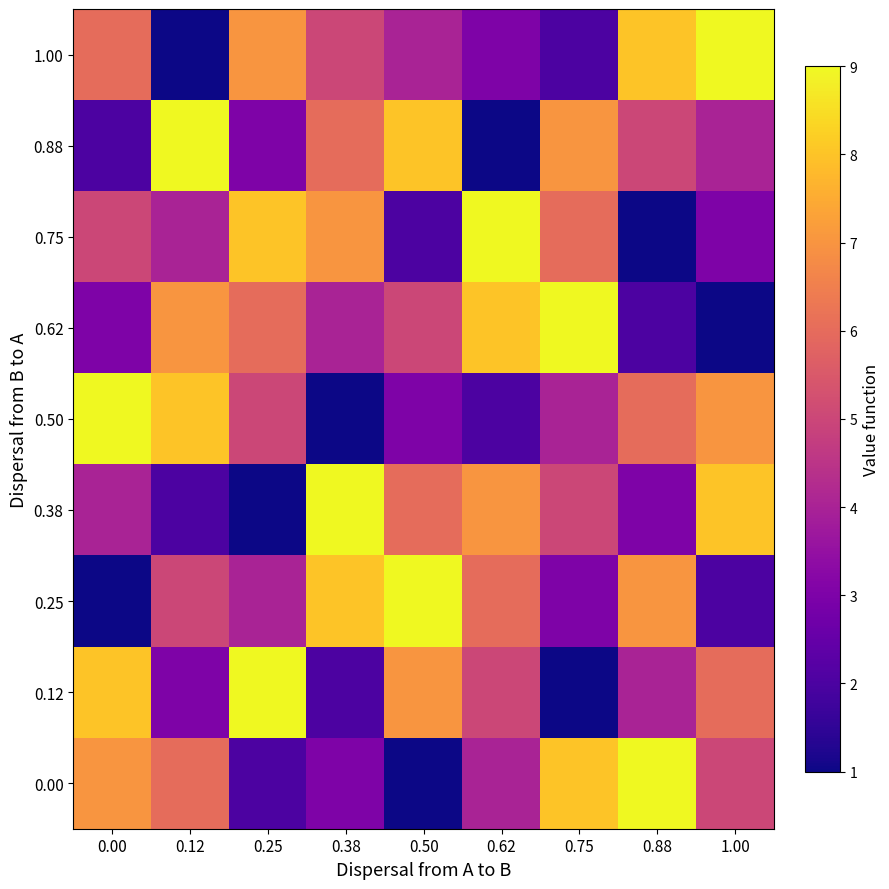

Reading left to right, list all the values displayed in this chart.

1.00: 0.00=6	0.12=1	0.25=7	0.38=5	0.50=4	0.62=3	0.75=2	0.88=8	1.00=9
0.88: 0.00=2	0.12=9	0.25=3	0.38=6	0.50=8	0.62=1	0.75=7	0.88=5	1.00=4
0.75: 0.00=5	0.12=4	0.25=8	0.38=7	0.50=2	0.62=9	0.75=6	0.88=1	1.00=3
0.62: 0.00=3	0.12=7	0.25=6	0.38=4	0.50=5	0.62=8	0.75=9	0.88=2	1.00=1
0.50: 0.00=9	0.12=8	0.25=5	0.38=1	0.50=3	0.62=2	0.75=4	0.88=6	1.00=7
0.38: 0.00=4	0.12=2	0.25=1	0.38=9	0.50=6	0.62=7	0.75=5	0.88=3	1.00=8
0.25: 0.00=1	0.12=5	0.25=4	0.38=8	0.50=9	0.62=6	0.75=3	0.88=7	1.00=2
0.12: 0.00=8	0.12=3	0.25=9	0.38=2	0.50=7	0.62=5	0.75=1	0.88=4	1.00=6
0.00: 0.00=7	0.12=6	0.25=2	0.38=3	0.50=1	0.62=4	0.75=8	0.88=9	1.00=5